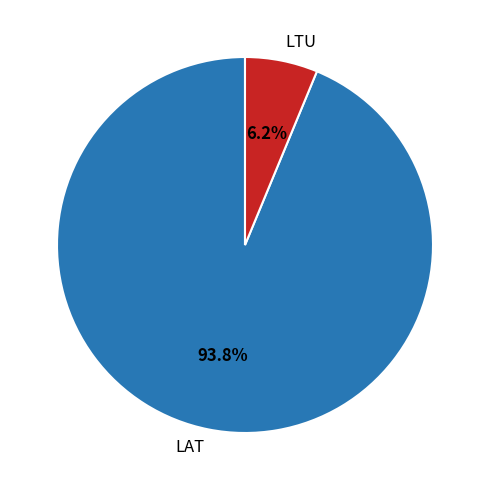

To the nearest percent, what is the combined percentage of LTU and LAT?

100%